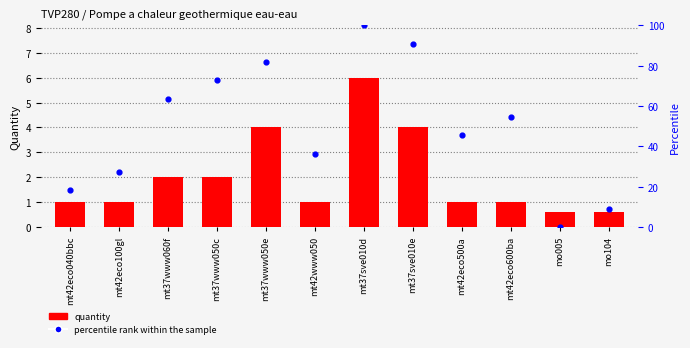

Which series has the largest total across all categories?

percentile rank within the sample